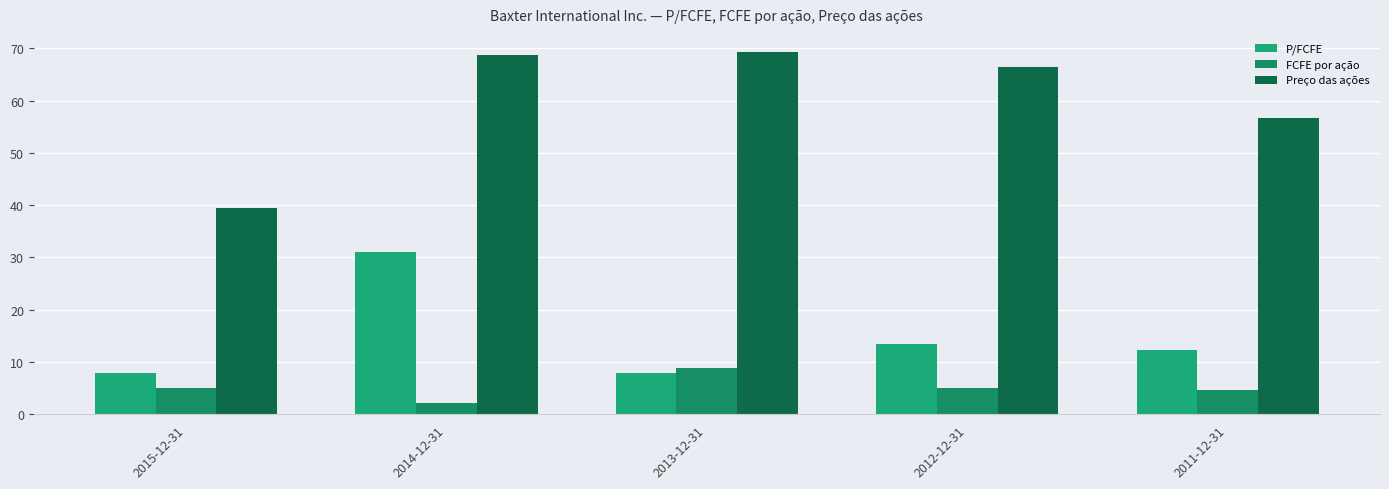

What is the label of the 2nd bar from the left?

2014-12-31